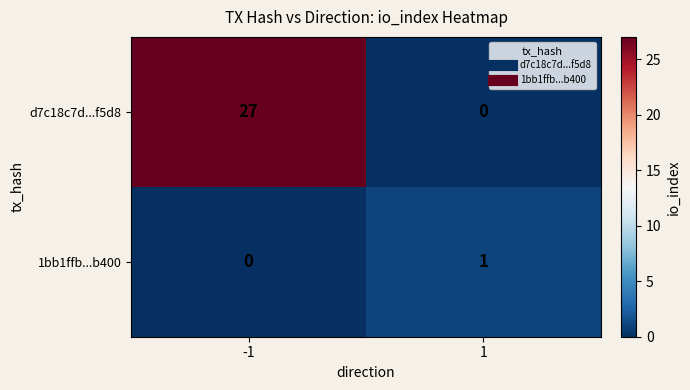

What is the sum of the d7c18c7d...f5d8 values at -1 and 1?

27